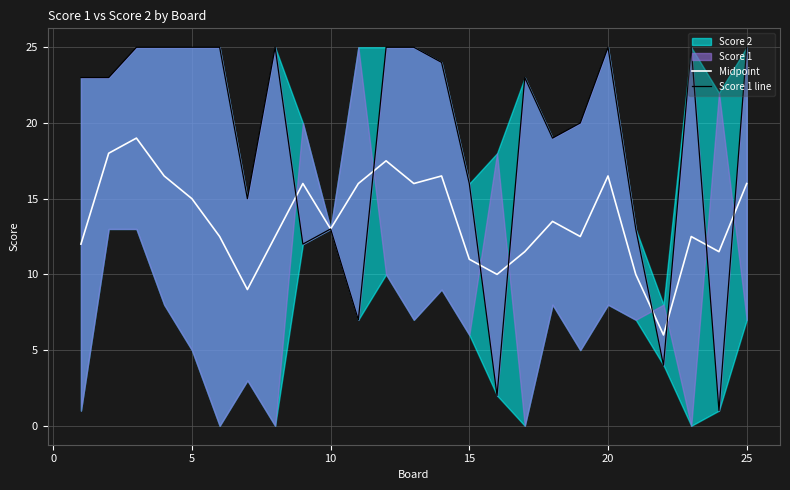

What is the lowest value of the Midpoint series?

6.0